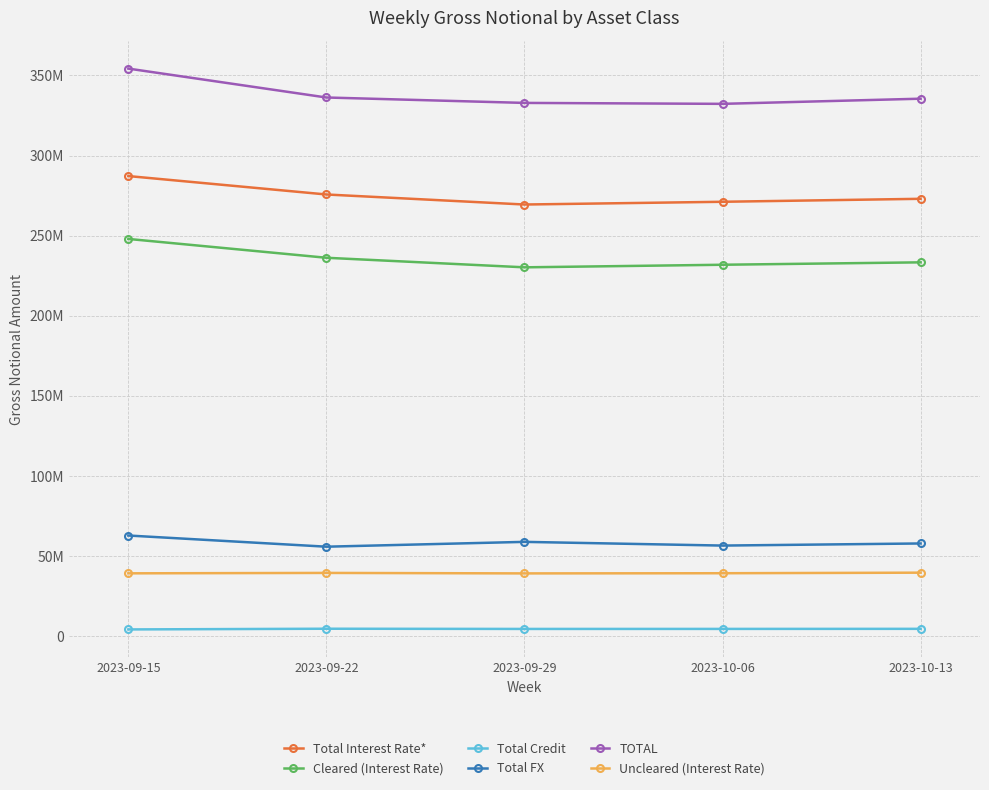

What are all the series names shown in the legend?

Total Interest Rate*, Cleared (Interest Rate), Total Credit, Total FX, TOTAL, Uncleared (Interest Rate)